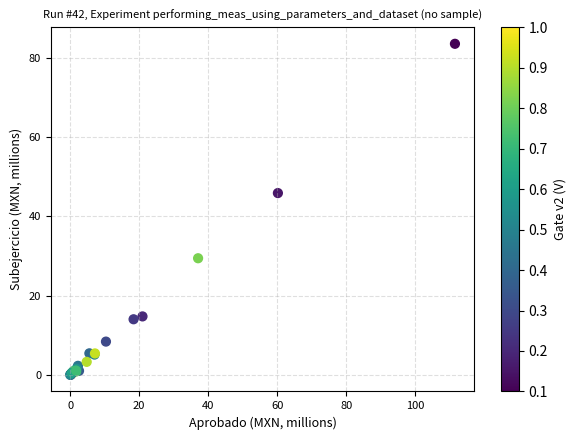

What Y value in the scatter plot is closest to 41?

45.8